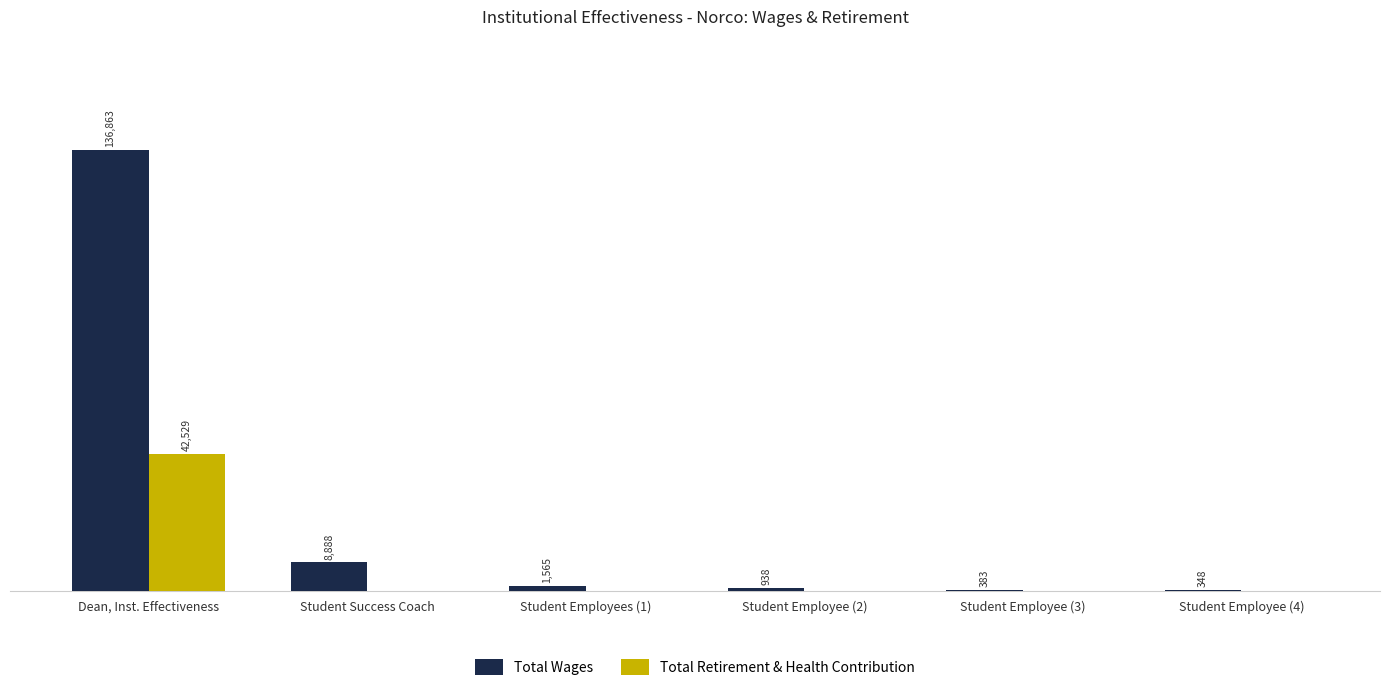

Which series changed the most between Student Success Coach and Student Employee (2)?

Total Wages